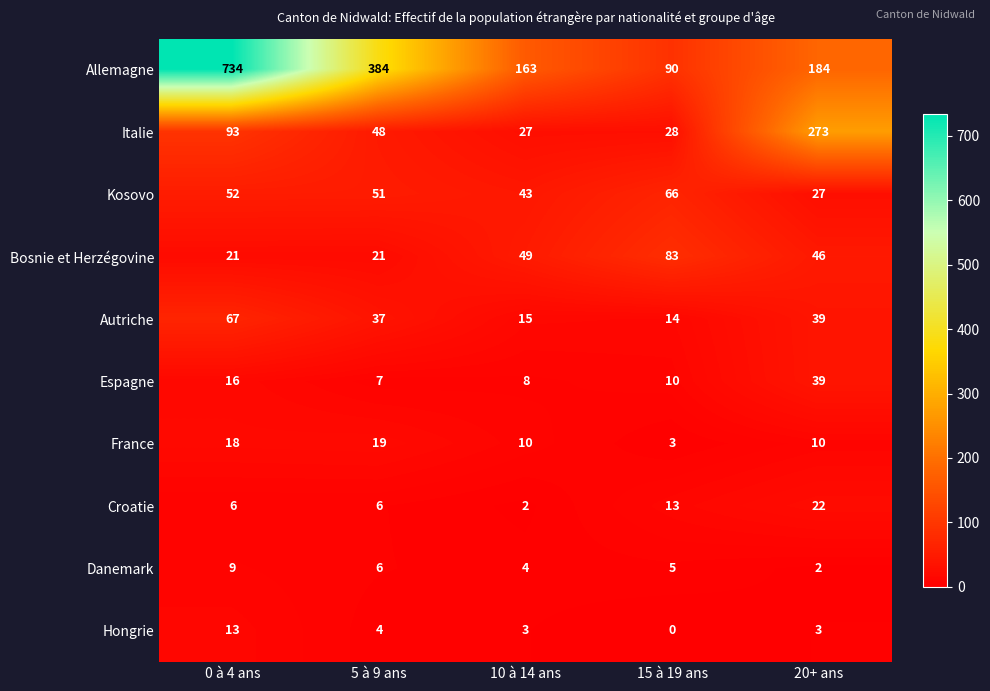

How many data points does each series have?

5